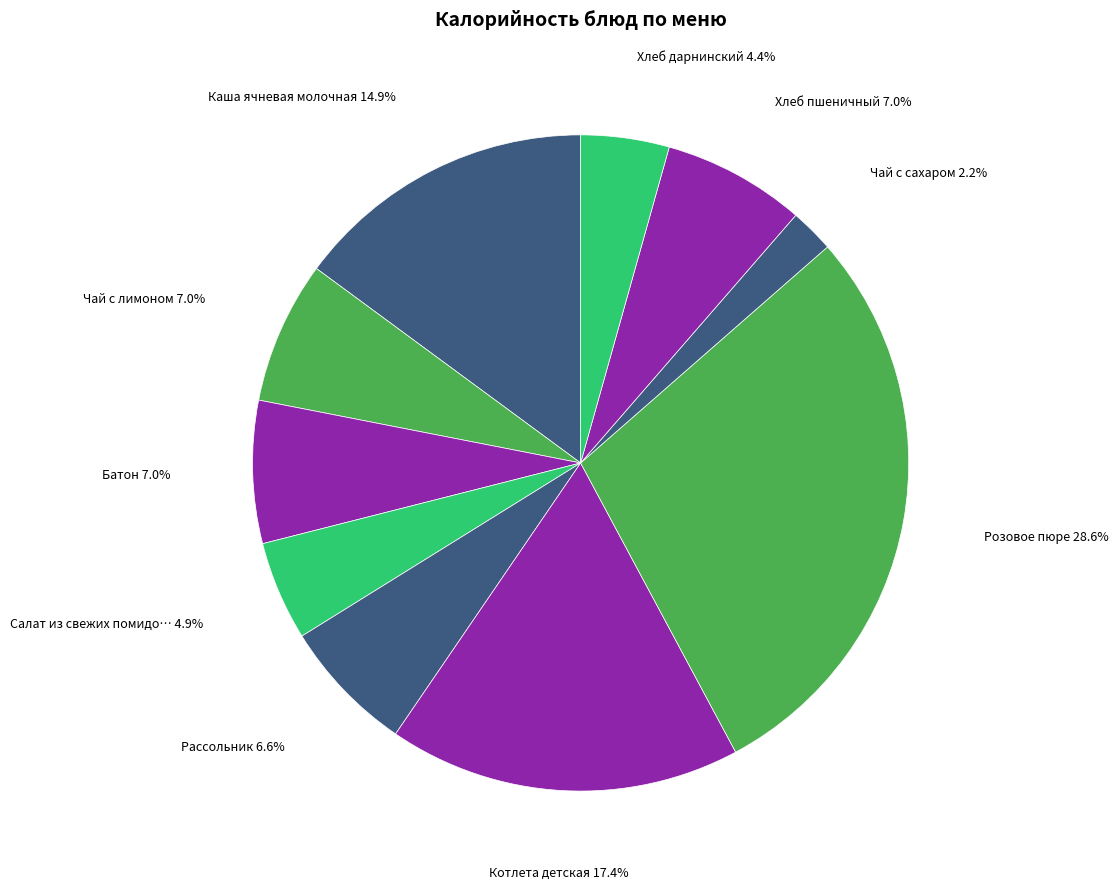

Count the number of slices in the pie.

10